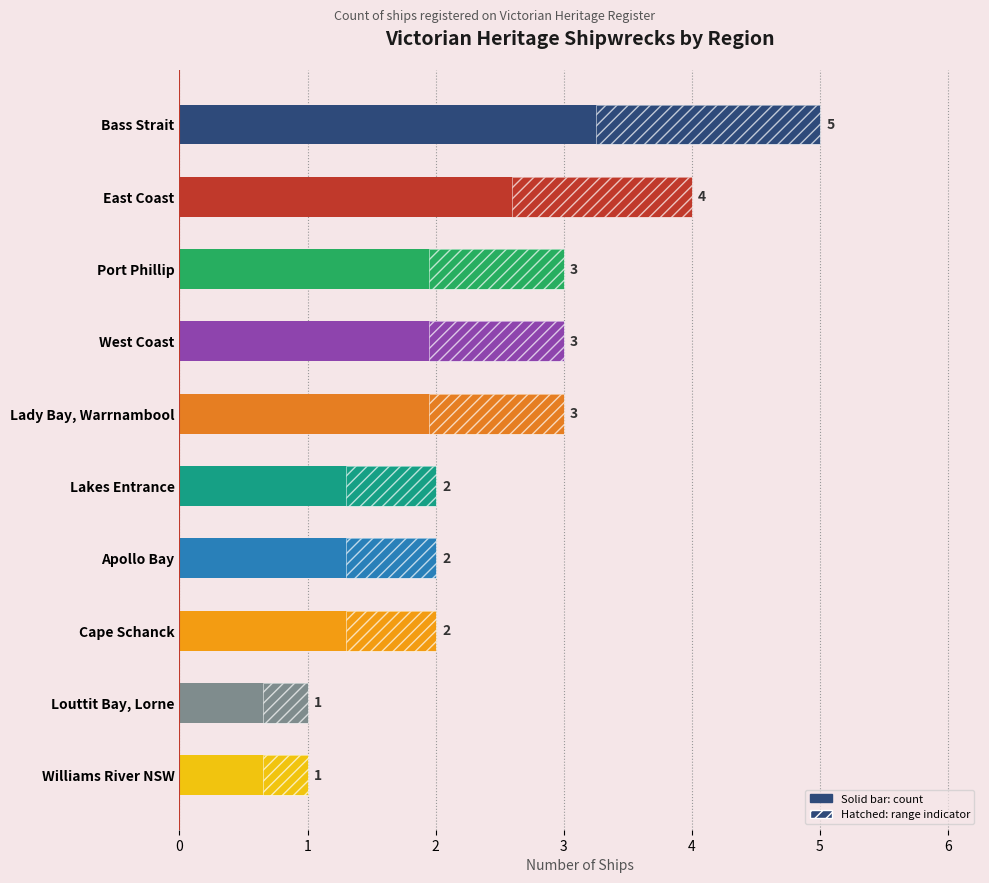

What is the value of the 8th bar from the left?

2